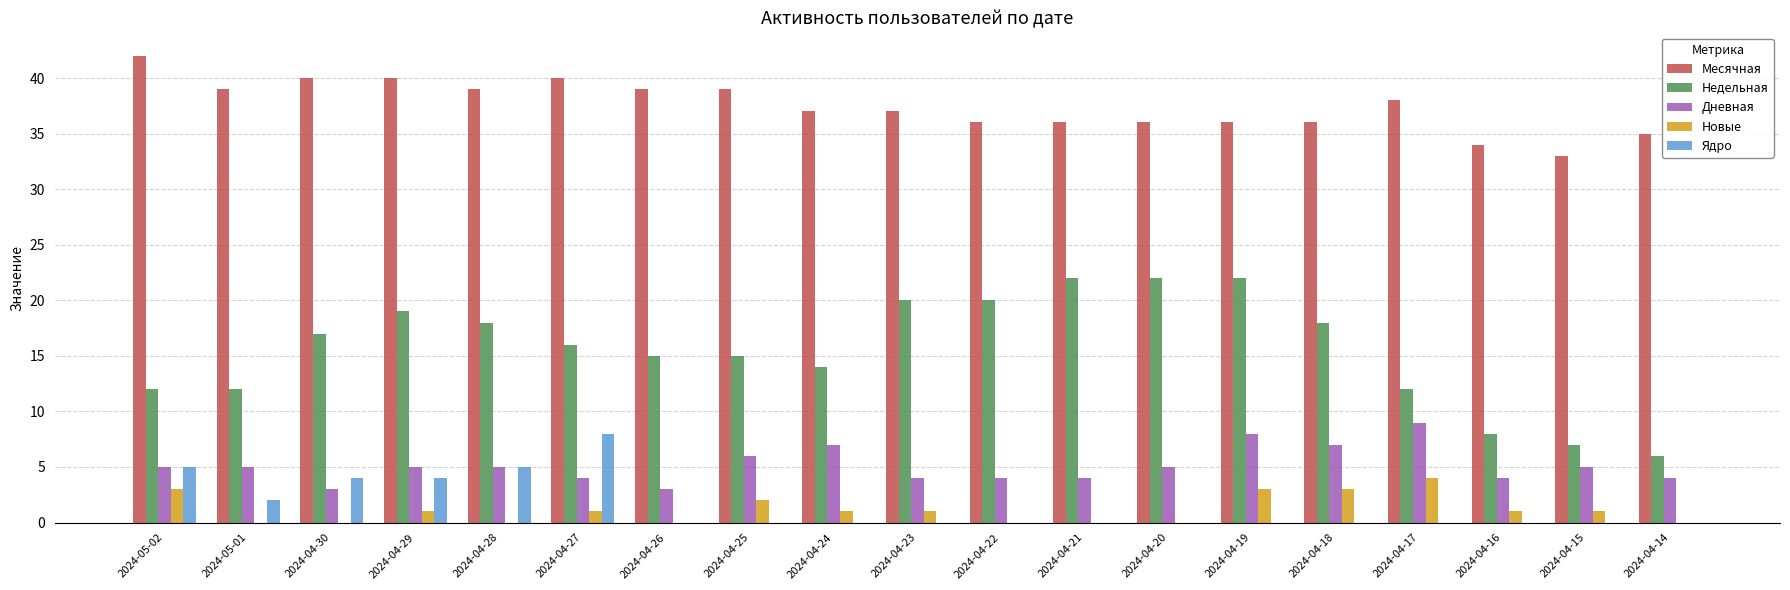

True or false: Новые has a value of 2 at 2024-04-14.

False